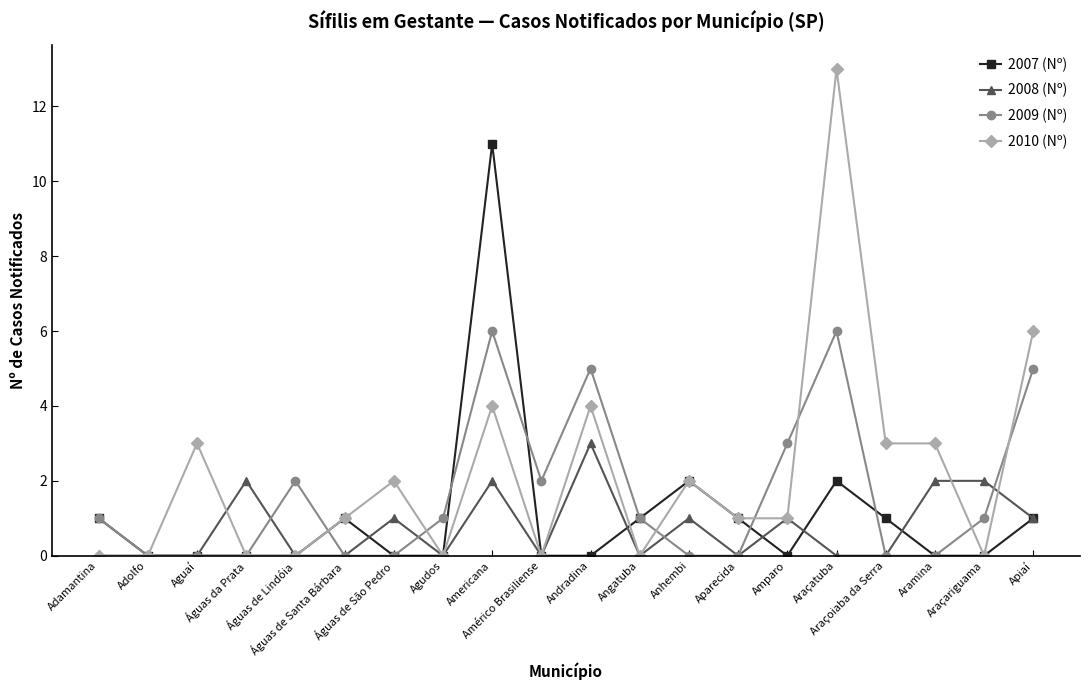

What is the total value across all series at Araçoiaba da Serra?

4